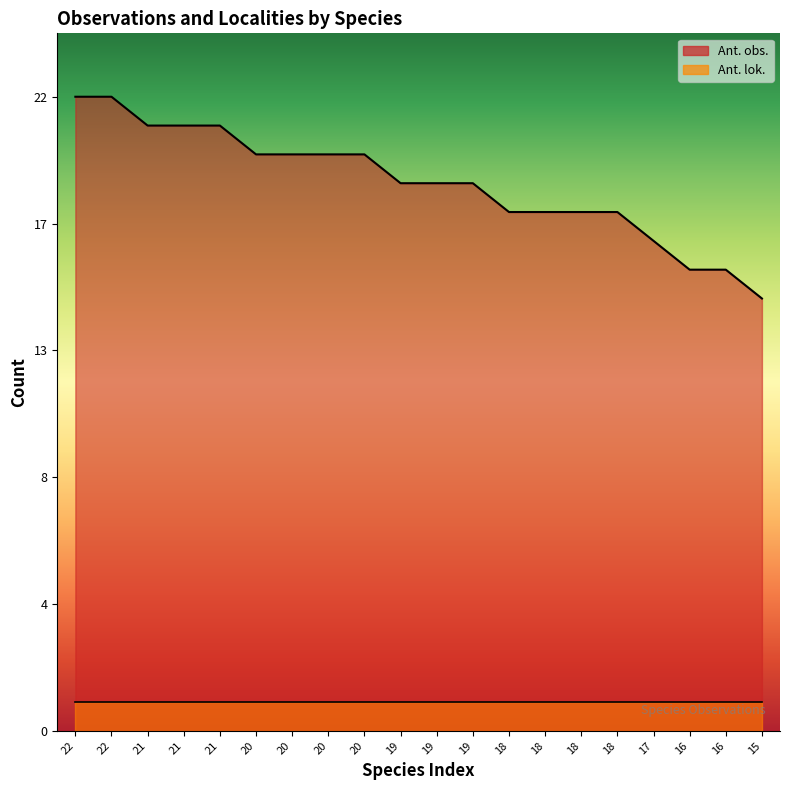

What is the change in value from 20 to 19?

-1